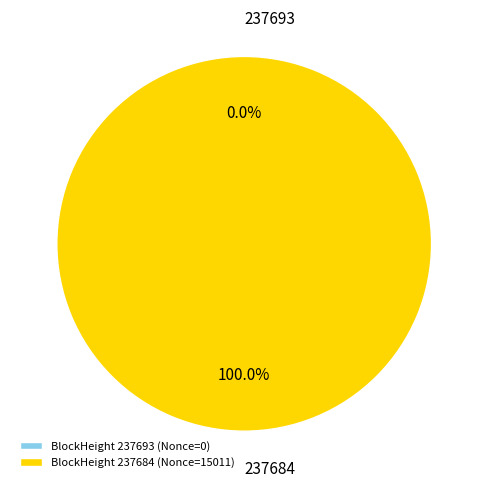

Is 237693 the majority of the pie?

No